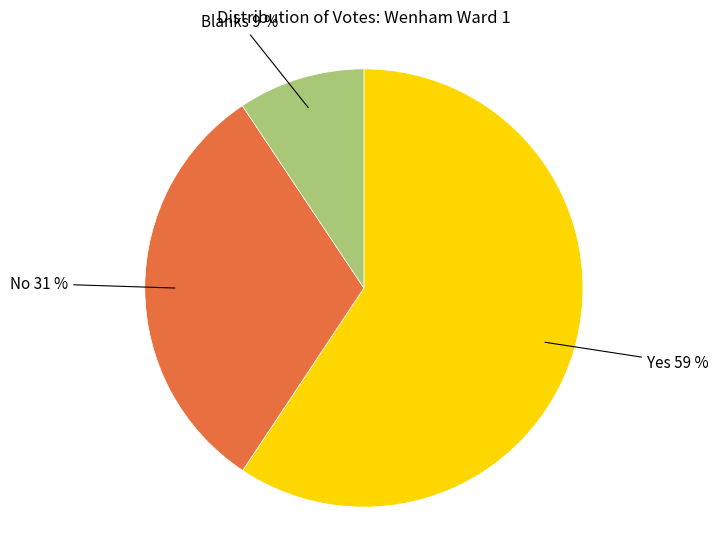

Does any single category account for the majority?

Yes